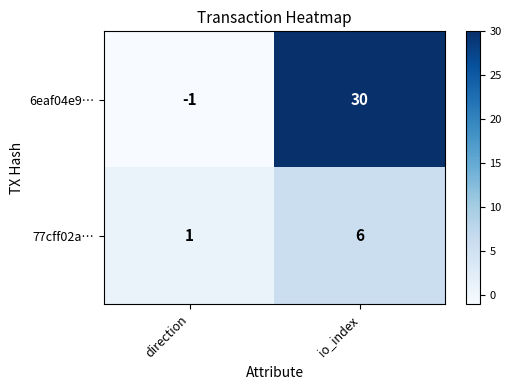

At io_index, list the series in order from smallest to largest.

77cff02a…, 6eaf04e9…